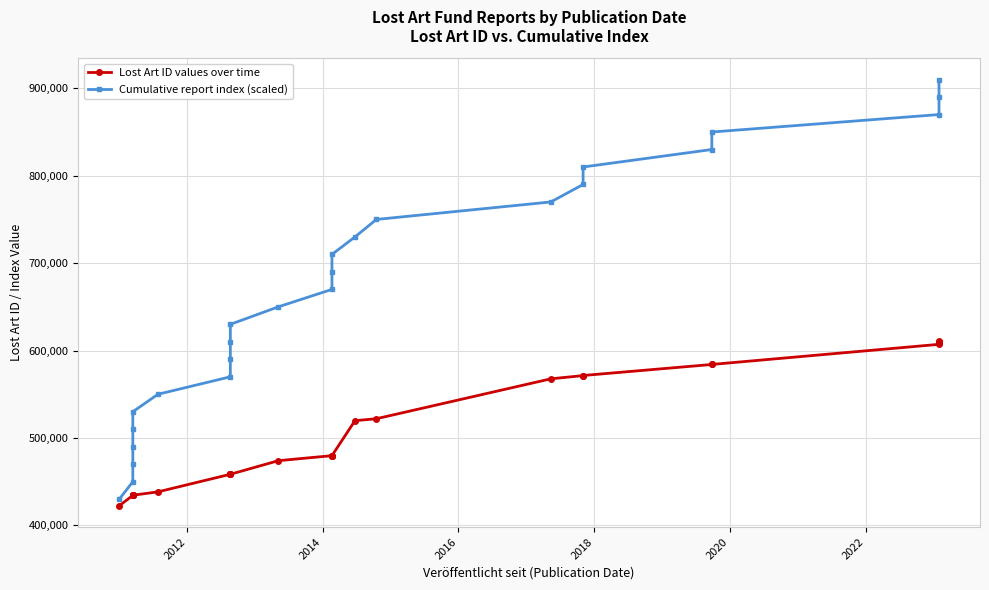

Which series has the largest total across all categories?

Cumulative report index (scaled)